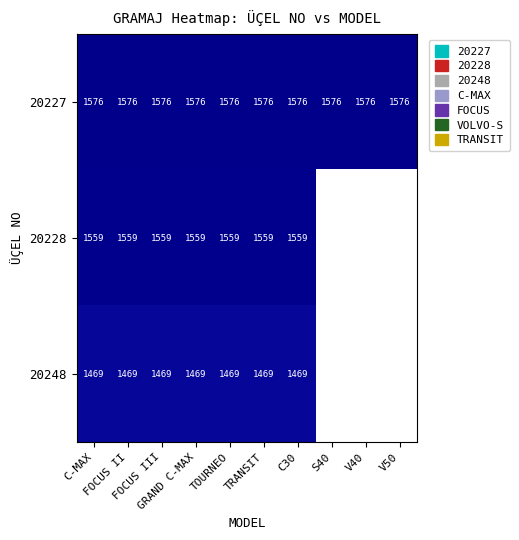

How many series are shown in this chart?

3